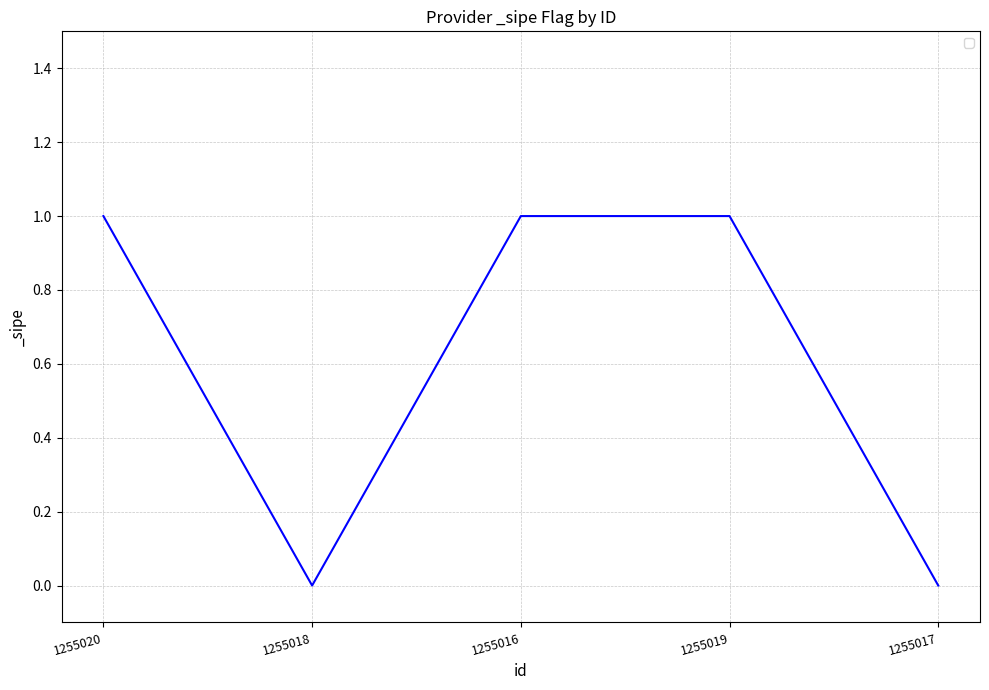

What is the ratio of the value at 1255019 to the value at 1255016?

1.0